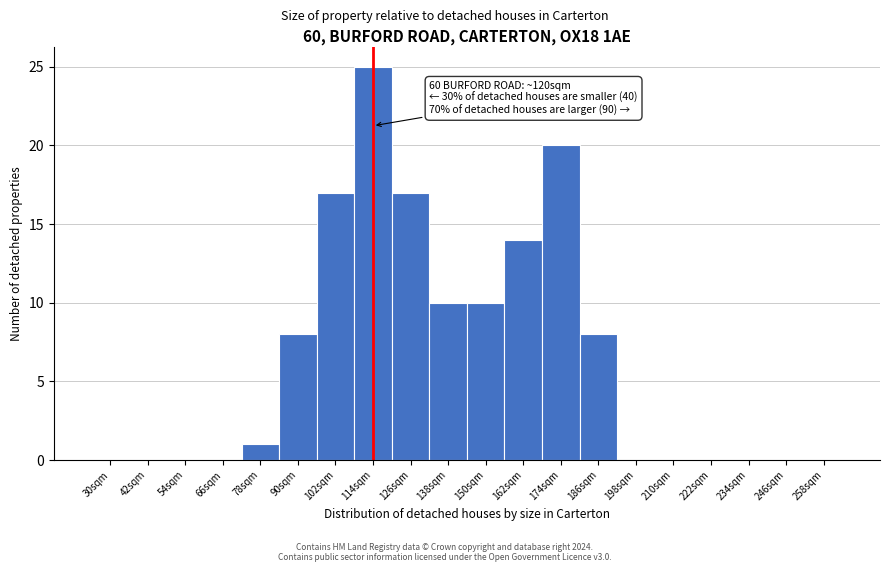

Reading left to right, list all the values displayed in this chart.

30sqm=0	42sqm=0	54sqm=0	66sqm=0	78sqm=1	90sqm=8	102sqm=17	114sqm=25	126sqm=17	138sqm=10	150sqm=10	162sqm=14	174sqm=20	186sqm=8	198sqm=0	210sqm=0	222sqm=0	234sqm=0	246sqm=0	258sqm=0